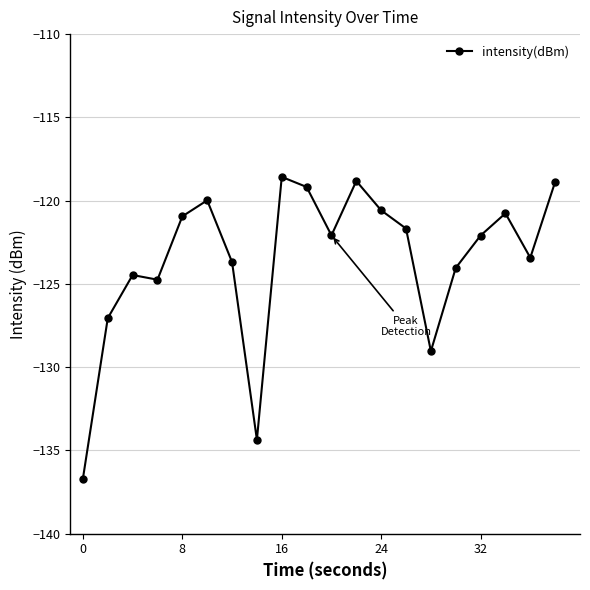

What is the maximum value shown in the chart?

-118.6